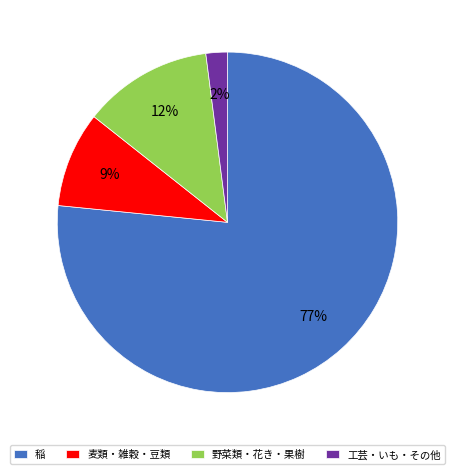

Which slice represents more than half of the pie?

稲